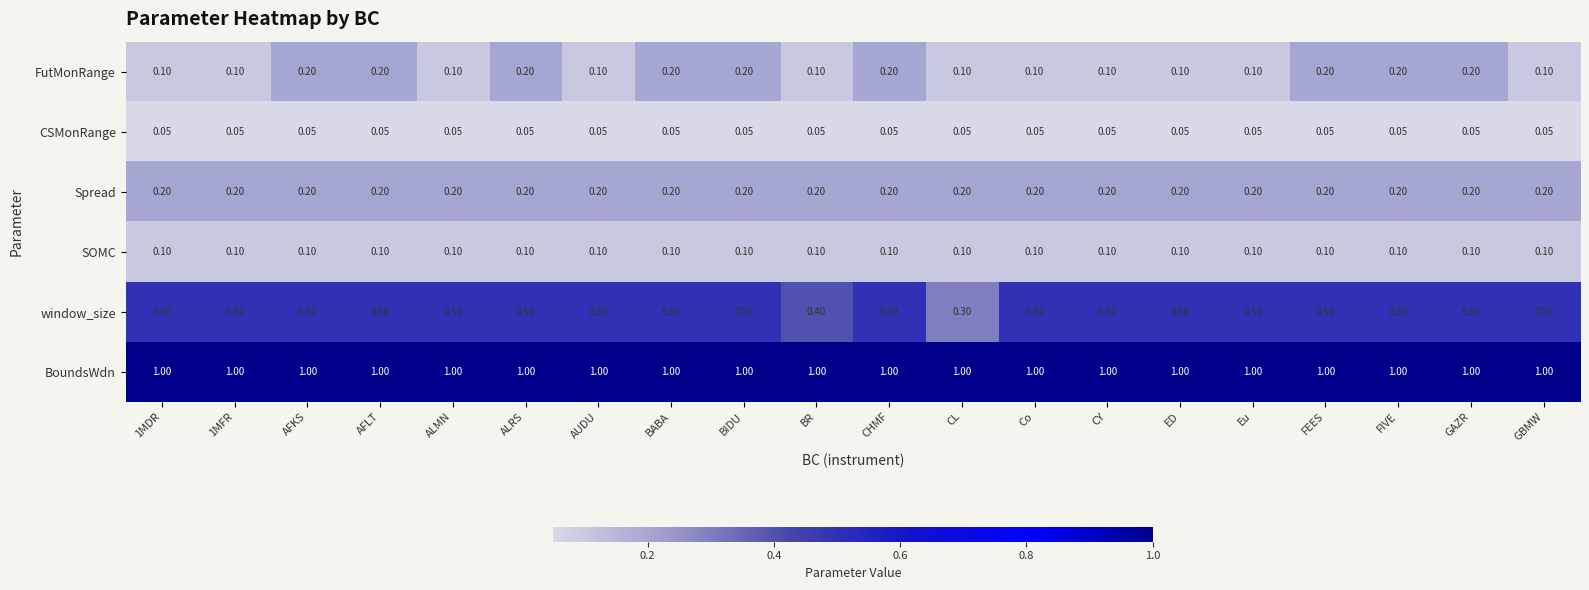

At how many categories does at least one series exceed 0?

20